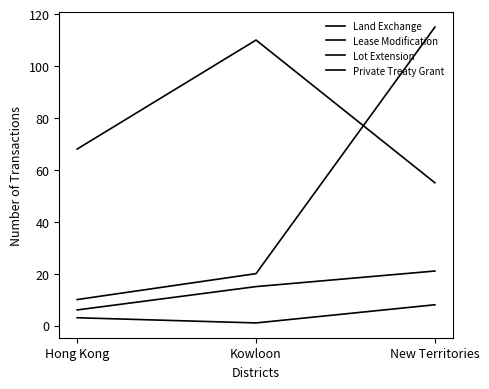

What is the label of the 2nd point from the left?

Kowloon